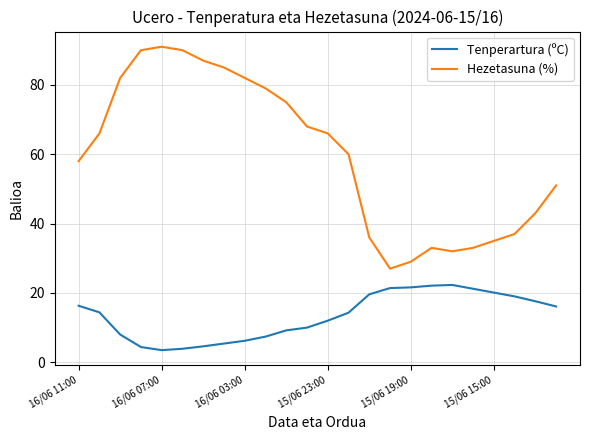

Which series has the widest spread of values?

Hezetasuna (%)